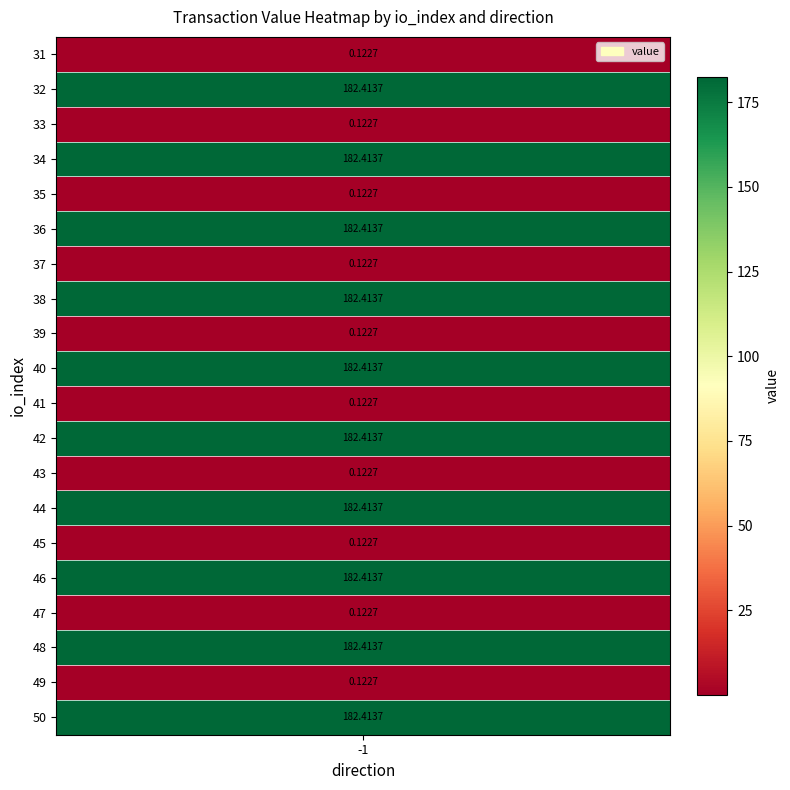

What is the difference between the second highest and minimum values?

182.3